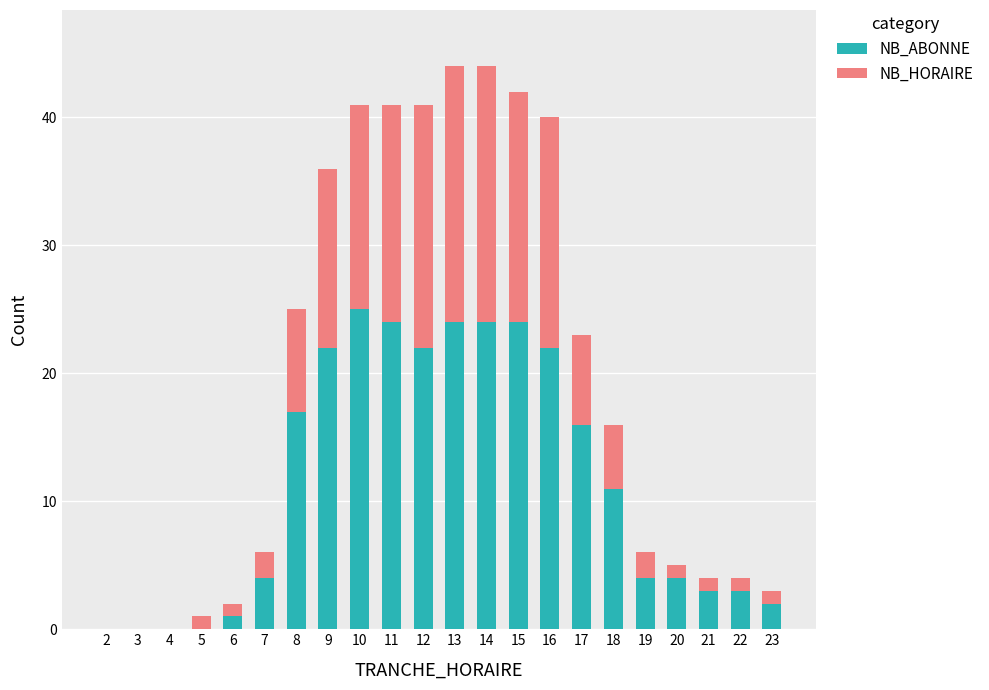

Is it true that NB_ABONNE equals 22 at 16?

True